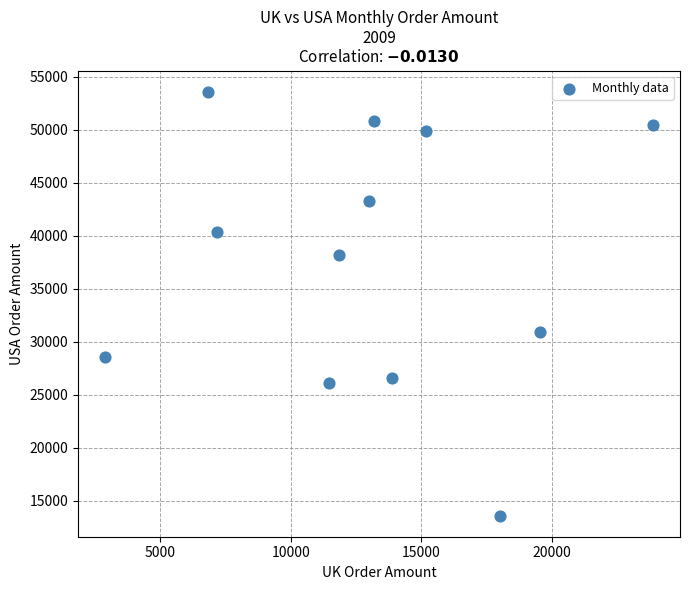

What Y value in the scatter plot is closest to 33593?

30961.6